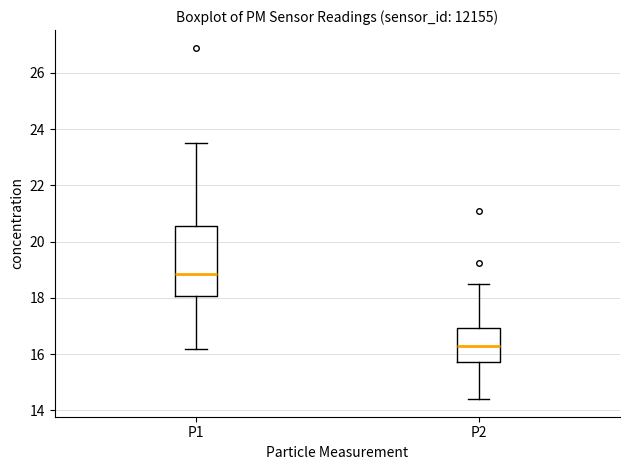

Comparing the boxes themselves (not the whiskers), which one is the tallest?

P1